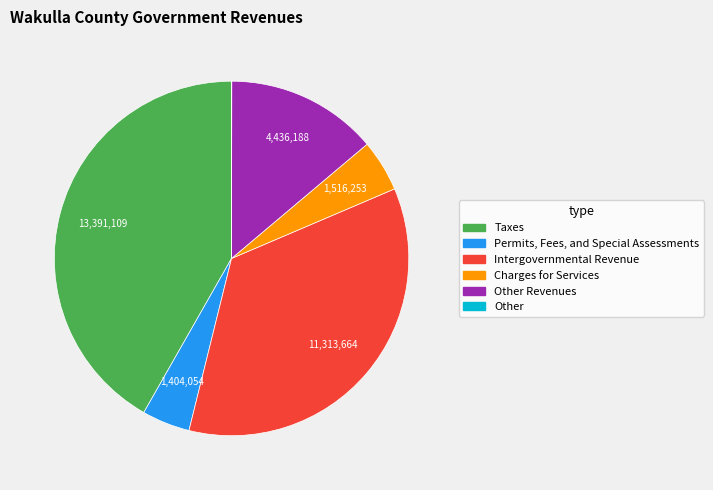

Which slice is the largest?

Taxes